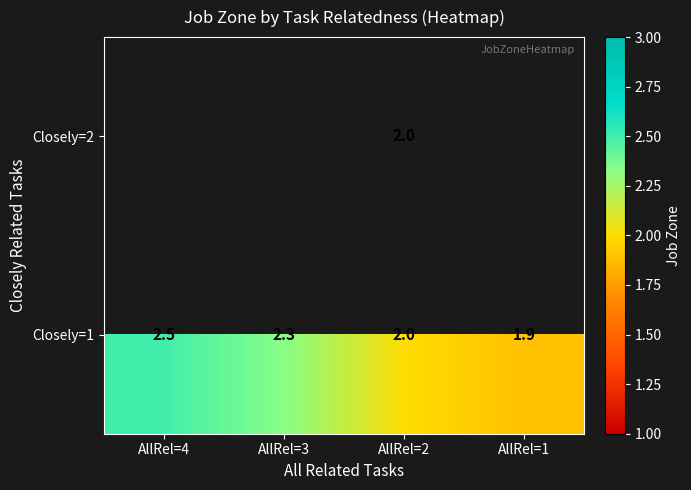

At which label does Closely=1 reach its minimum?

AllRel=1